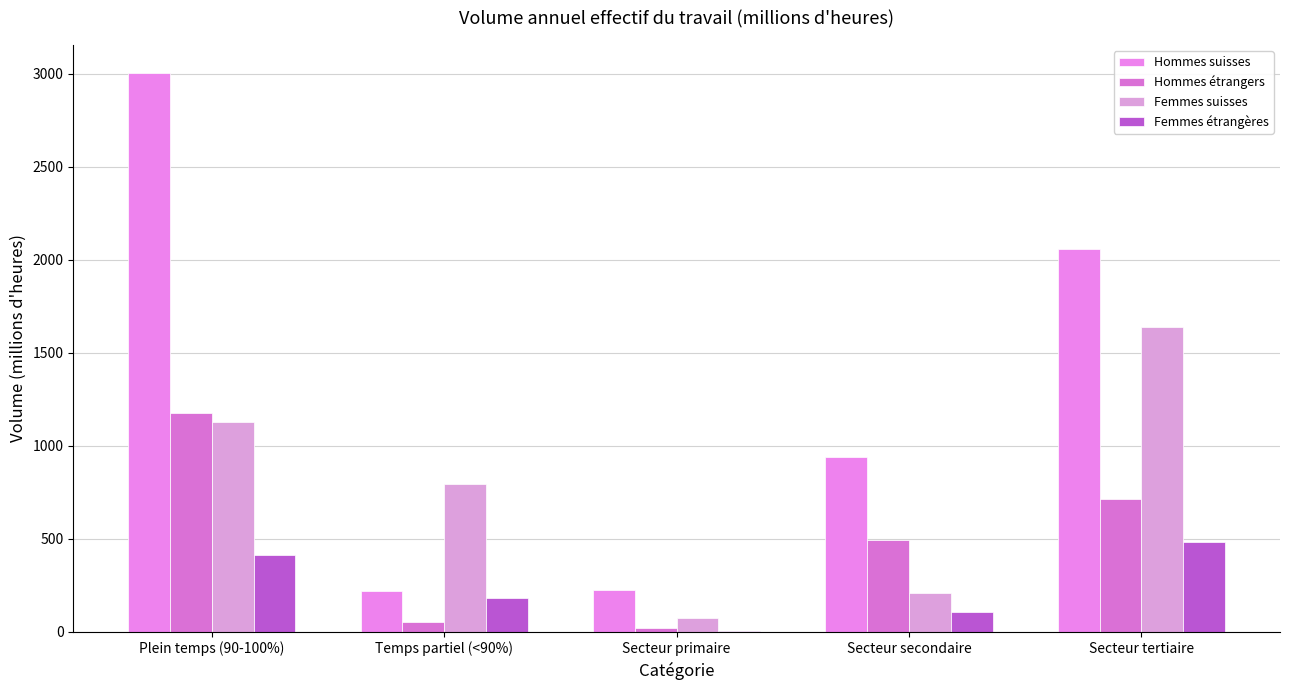

How many values in the Hommes étrangers series exceed 493?

3